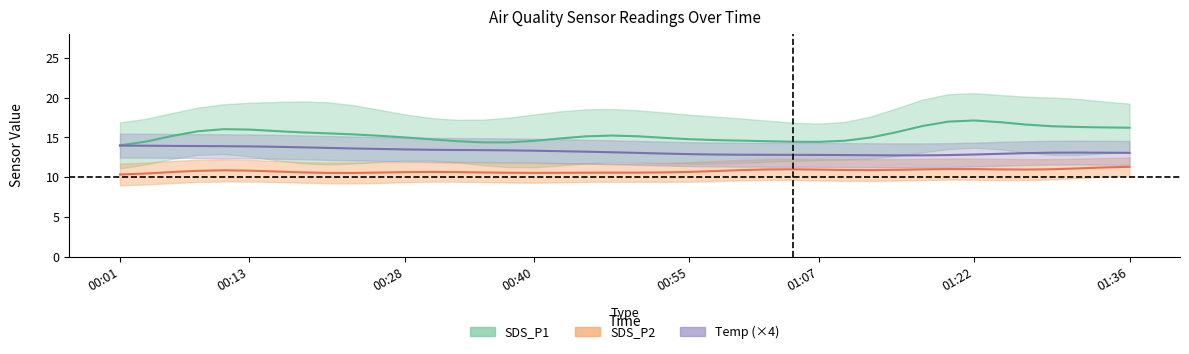

The value of SDS_P2 at 01:19 is 18.1. True or false?

False